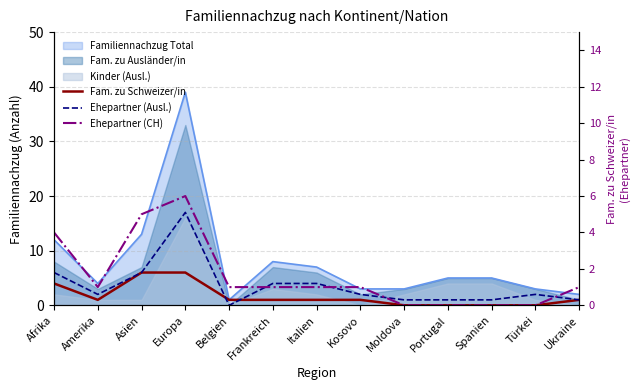

At which label is Ehepartner (Ausl.) closest to 8?

Afrika